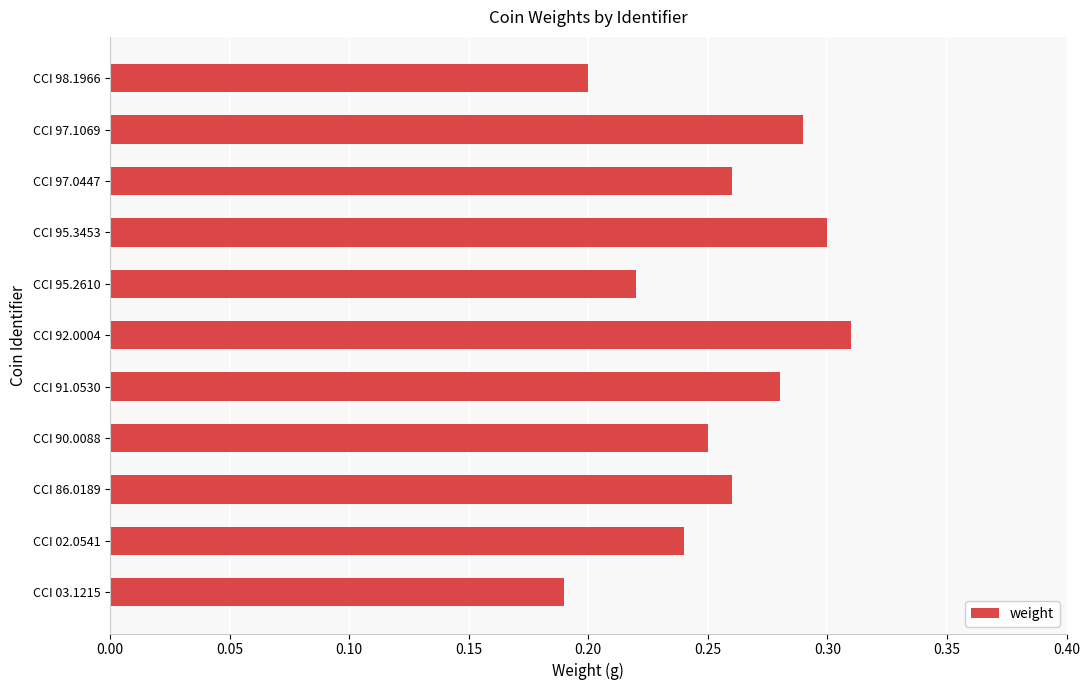

Which category has the highest value across all series?

CCI 92.0004